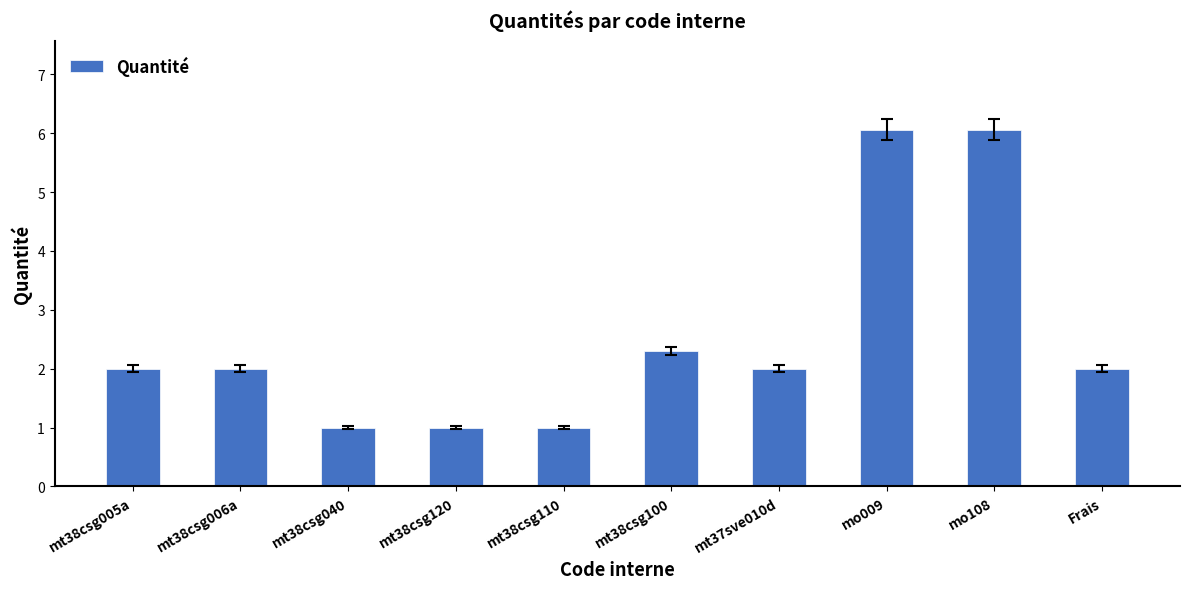

What is the average value?

2.5